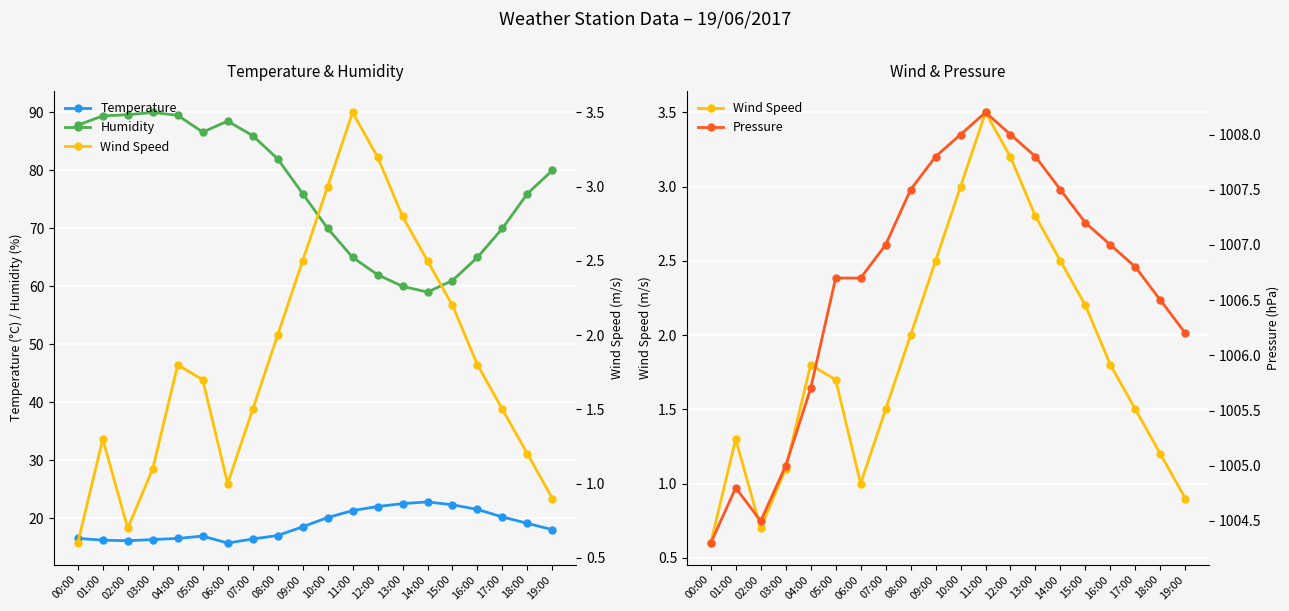

Which label corresponds to the largest value in the chart?

11:00